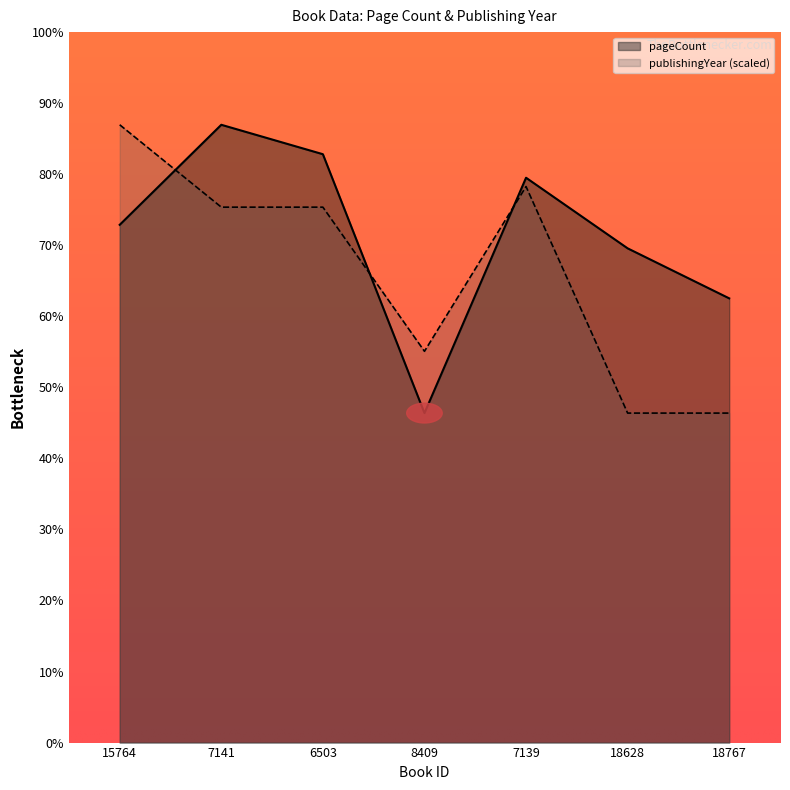

Reading right to left, list all the values displayed in this chart.

pageCount: 302	336	384	224	400	420	352
publishingYear: 224	224	378	266	364	364	420